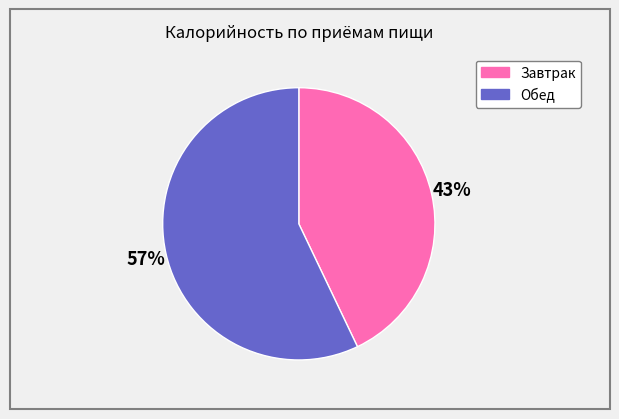

Between Обед and Завтрак, which is larger?

Обед